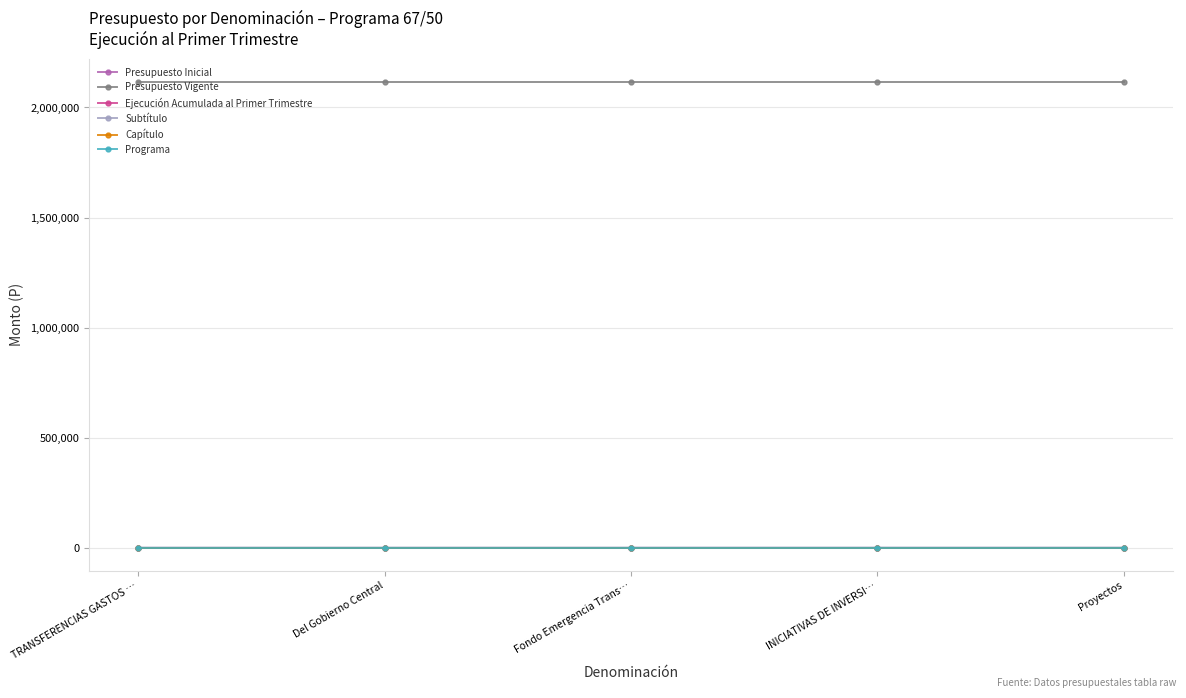

Which series has the widest spread of values?

Subtítulo